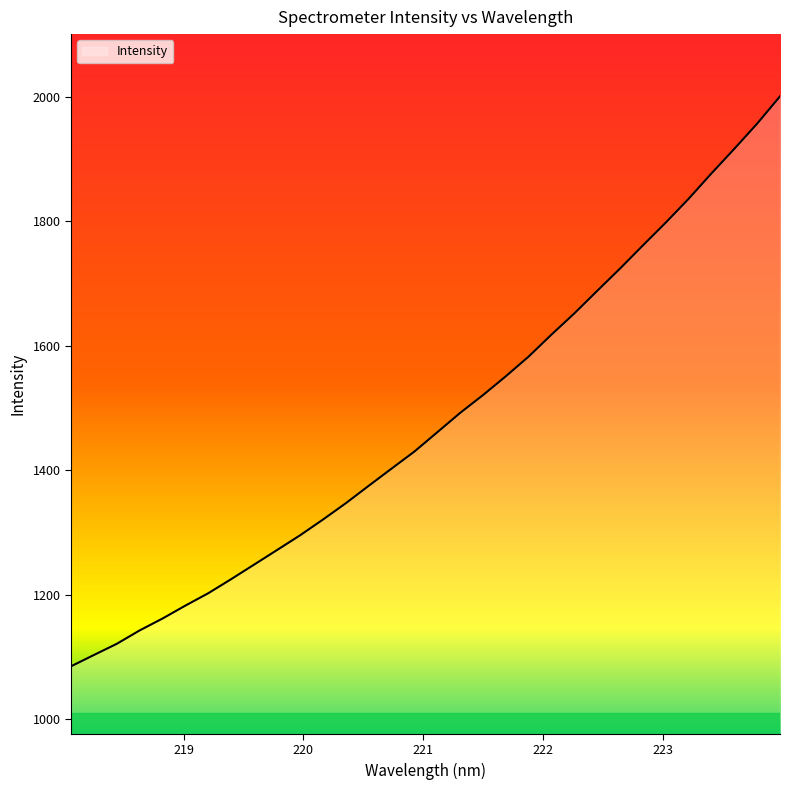

What is the smallest value displayed?

1084.7